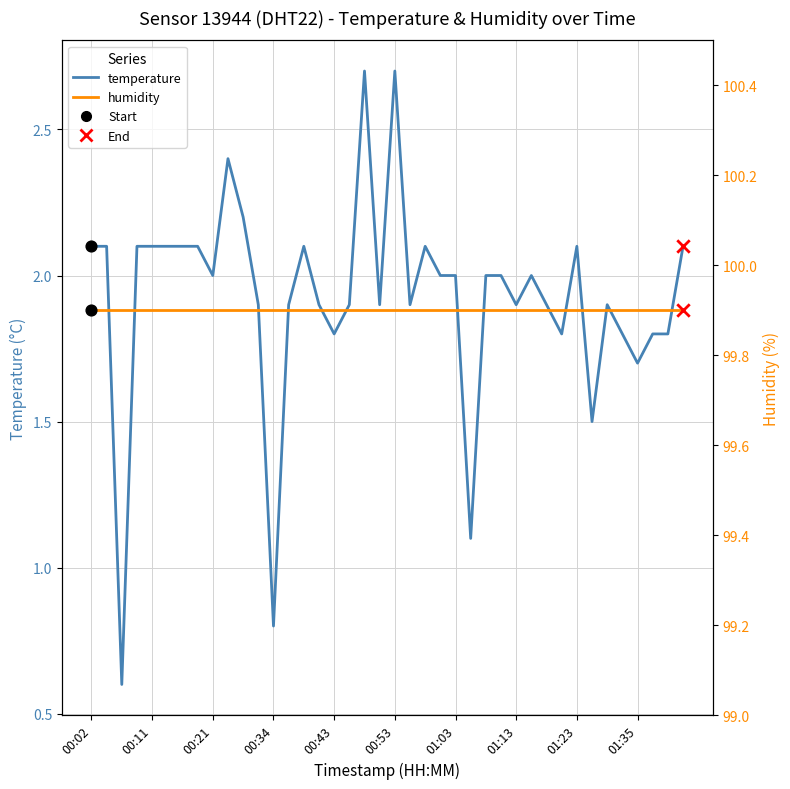

Which series reaches the maximum Y coordinate?

humidity